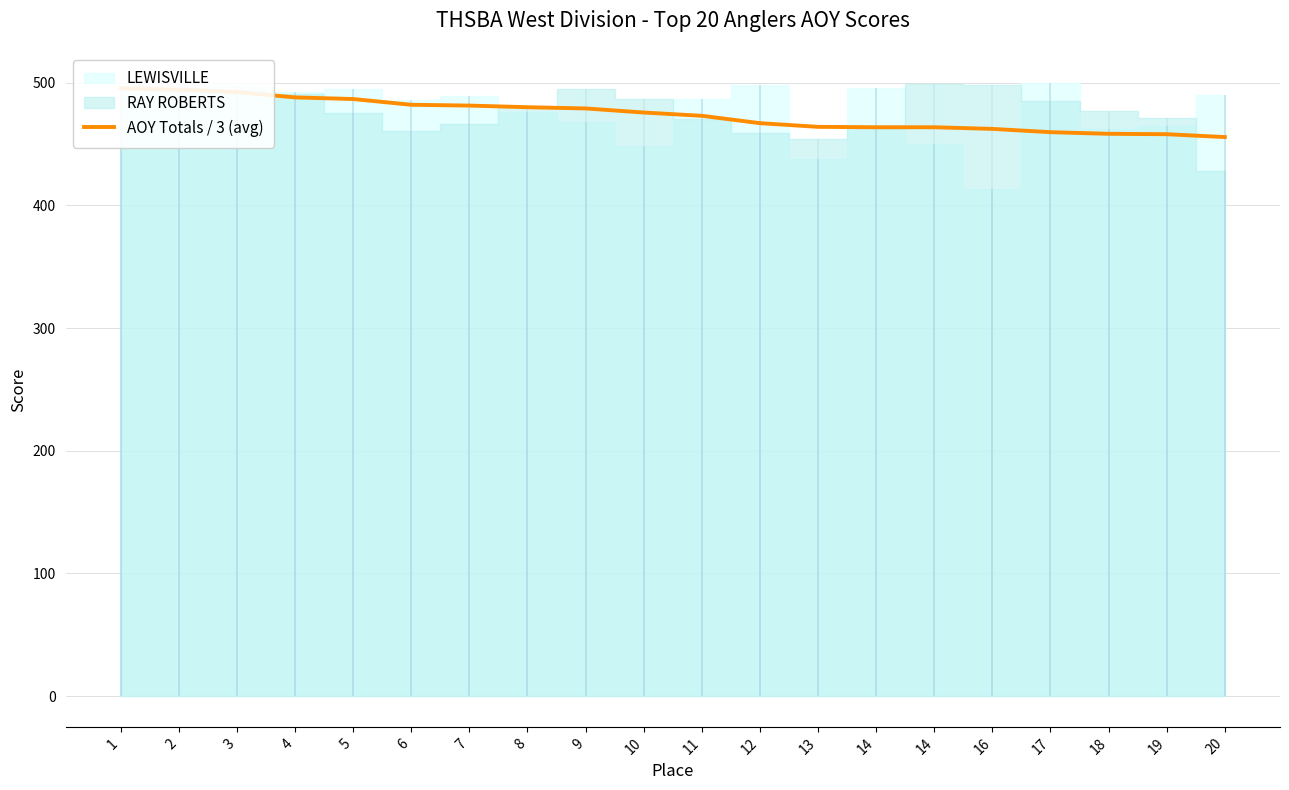

At which category does the chart reach its peak across all series?

1